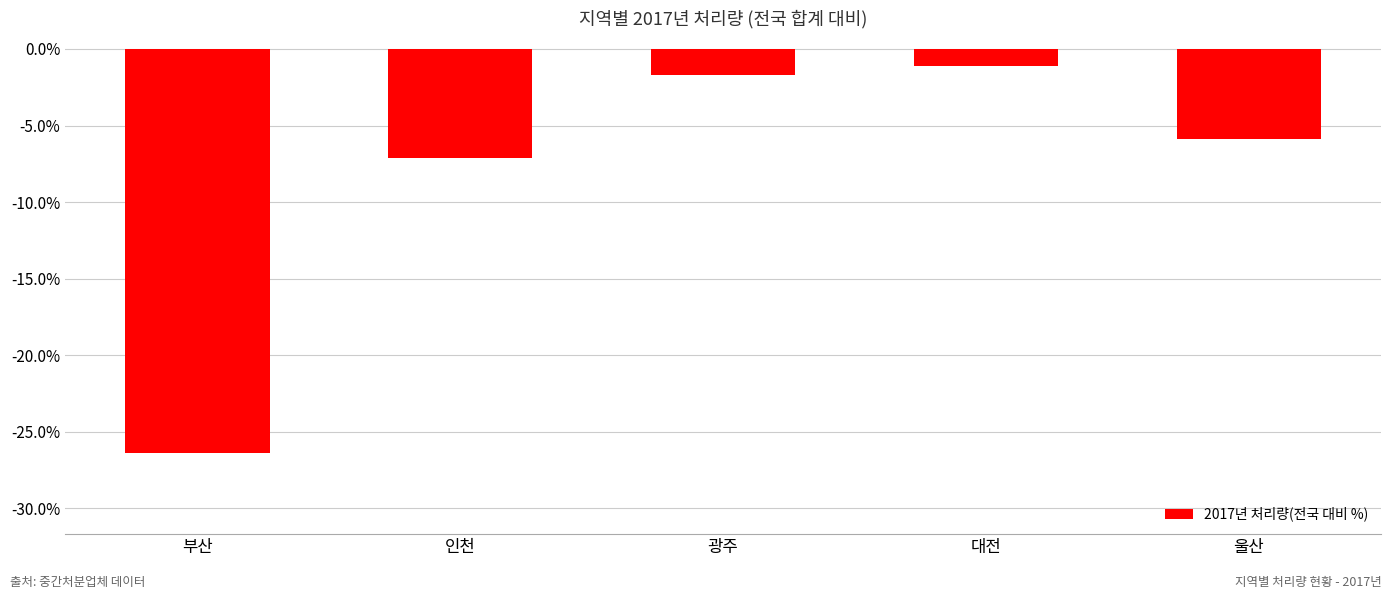

What is the maximum value shown in the chart?

-1.1